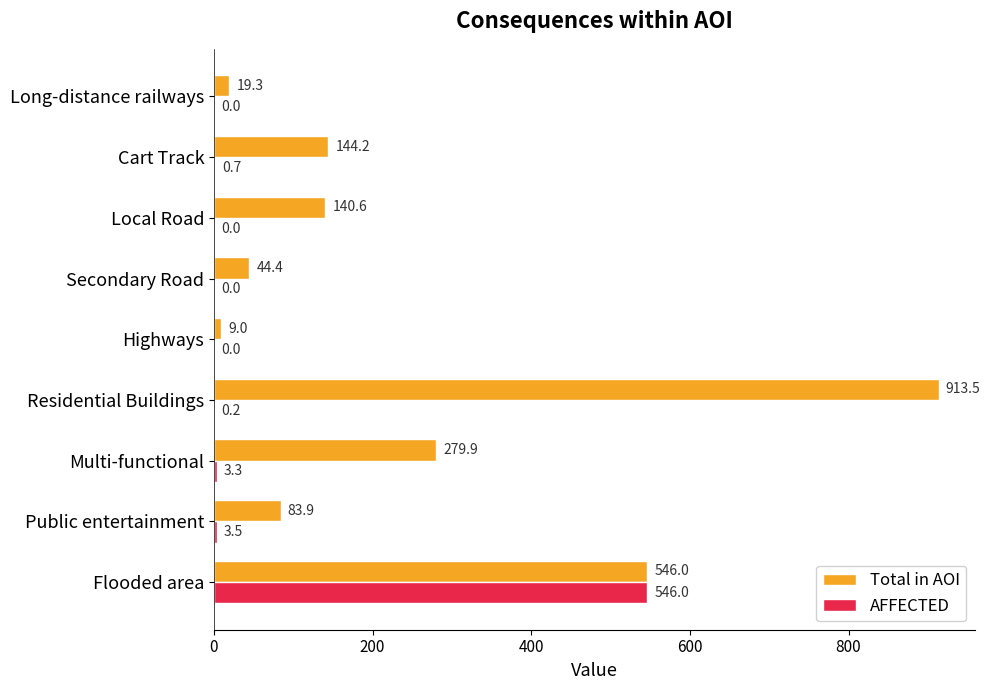

What is the highest value of the AFFECTED series?

546.0